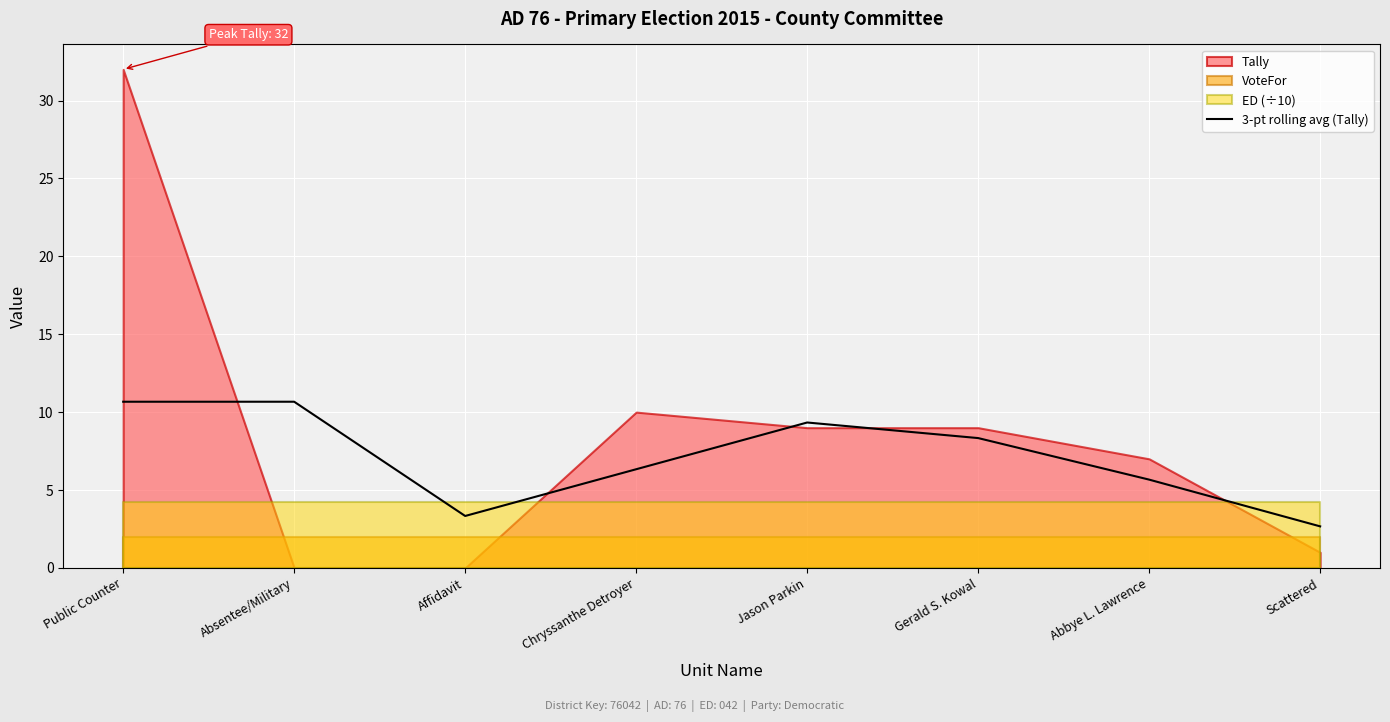

Which has a higher value, Affidavit or Chryssanthe Detroyer?

Chryssanthe Detroyer